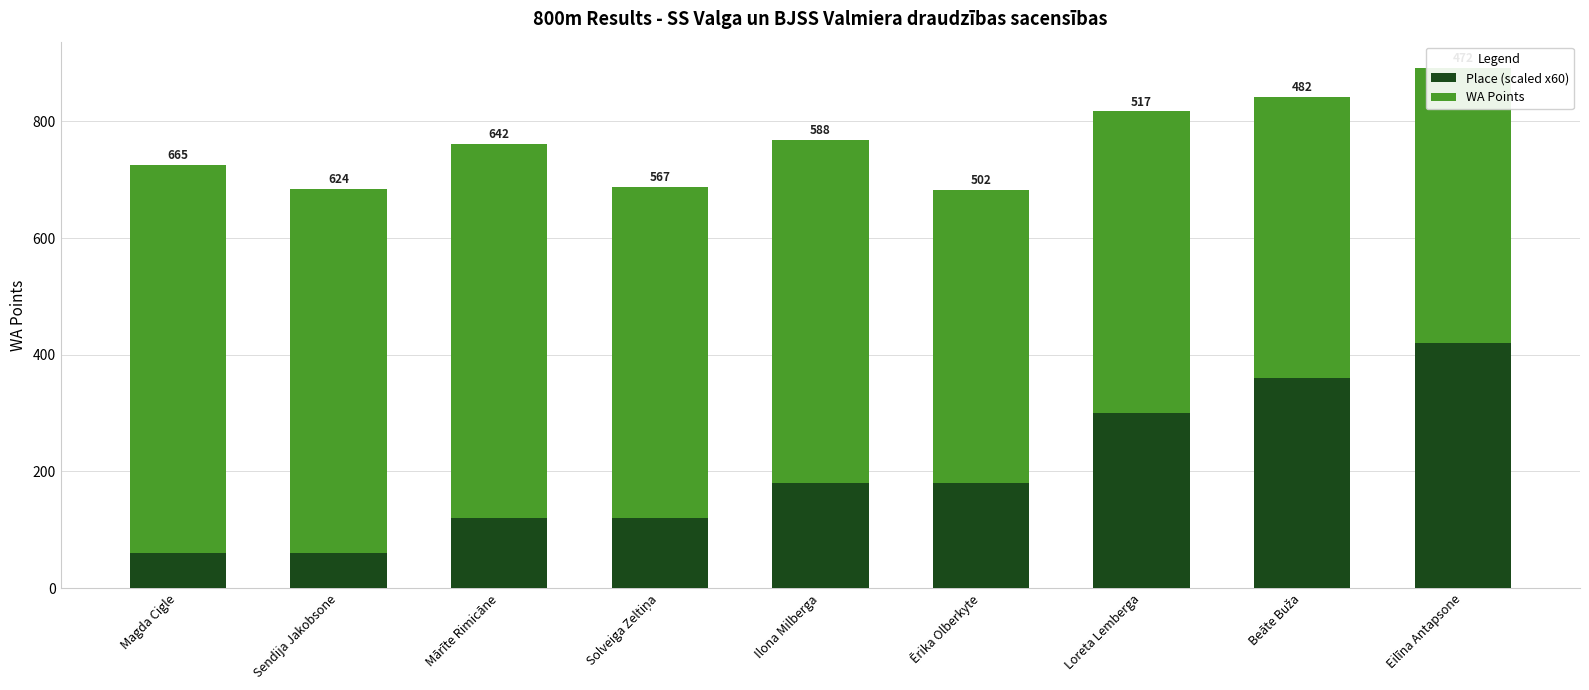

Reading left to right, transcribe all the data shown in this chart.

Place (scaled x60): Magda Cigle=60	Sendija Jakobsone=60	Mārīte Rimicāne=120	Solveiga Zeltiņa=120	Ilona Milberga=180	Ērika Olberkyte=180	Loreta Lemberga=300	Beāte Buža=360	Eilīna Antapsone=420
WA Points: Magda Cigle=665	Sendija Jakobsone=624	Mārīte Rimicāne=642	Solveiga Zeltiņa=567	Ilona Milberga=588	Ērika Olberkyte=502	Loreta Lemberga=517	Beāte Buža=482	Eilīna Antapsone=472